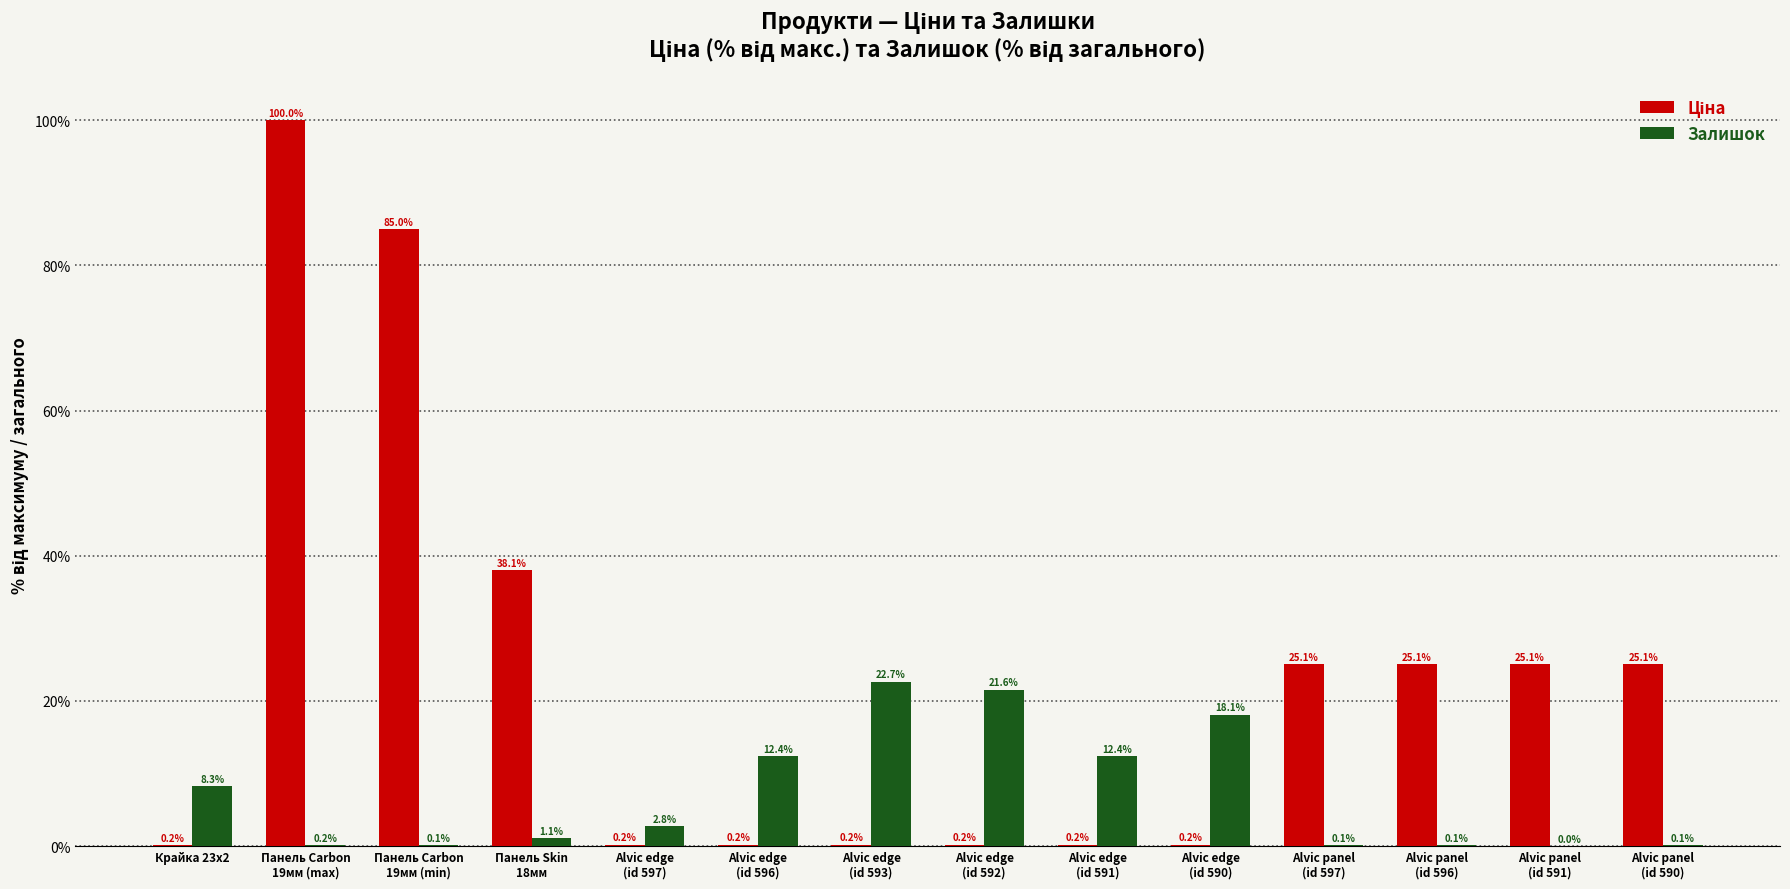

At which label does Залишок first exceed 2?

Крайка 23x2